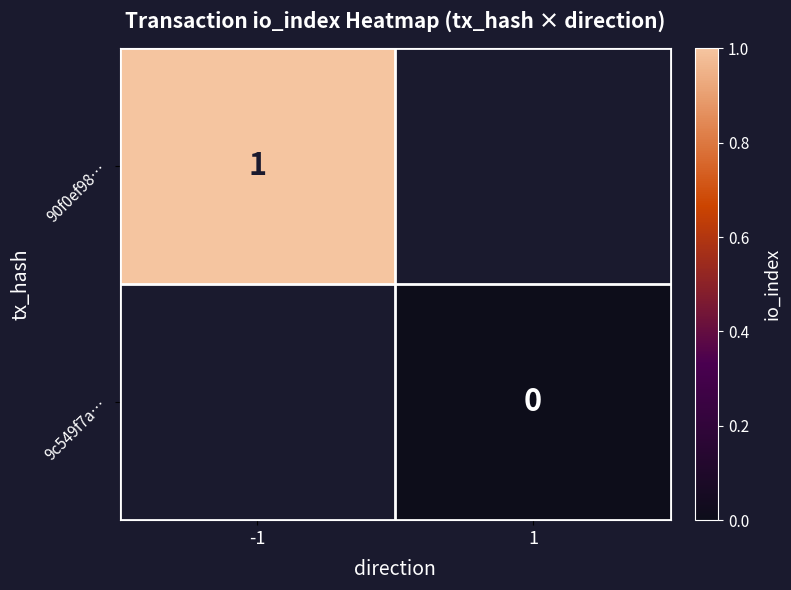

At how many categories does at least one series exceed 0?

1